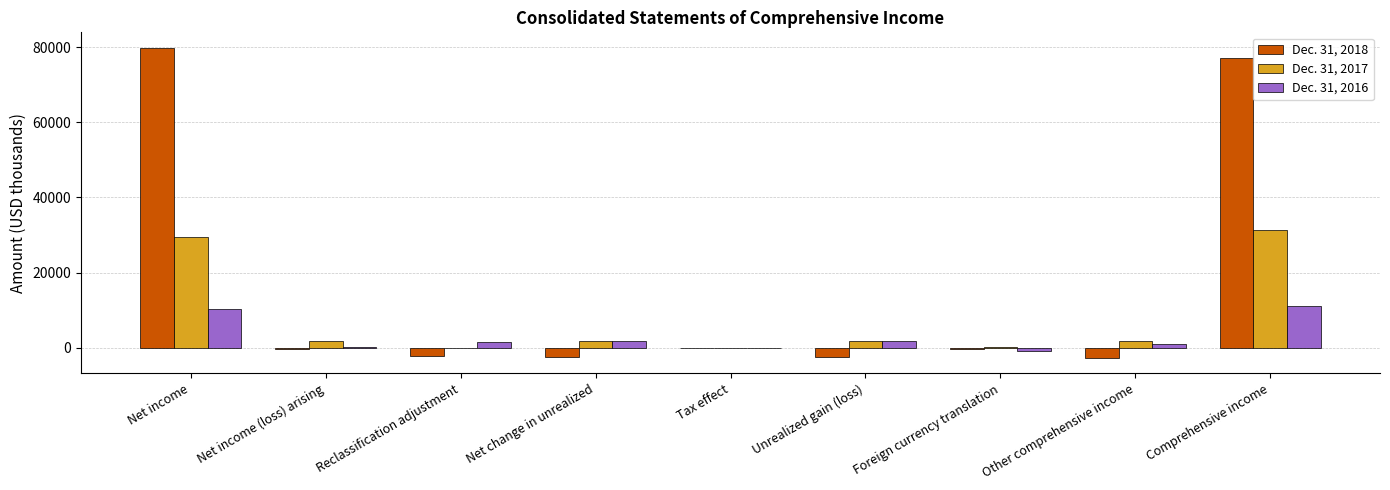

The value of Dec. 31, 2018 at Other comprehensive income is -2652. True or false?

True